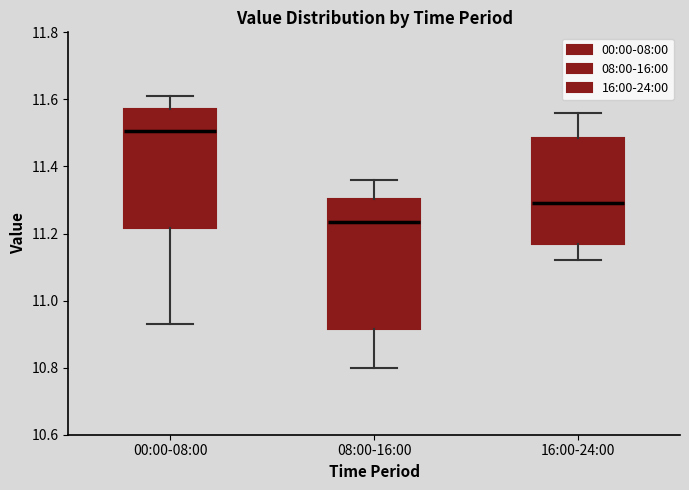

Reading left to right, read every box against the y-axis: the position of its median line, the range the box covers, and the ends of its whiskers. The values are not printed on the chart, so give them approximately, as read against the axis.

00:00-08:00: median 11.50, box 11.22 to 11.58, whiskers 10.94 to 11.62
08:00-16:00: median 11.24, box 10.92 to 11.30, whiskers 10.80 to 11.36
16:00-24:00: median 11.30, box 11.18 to 11.48, whiskers 11.12 to 11.56